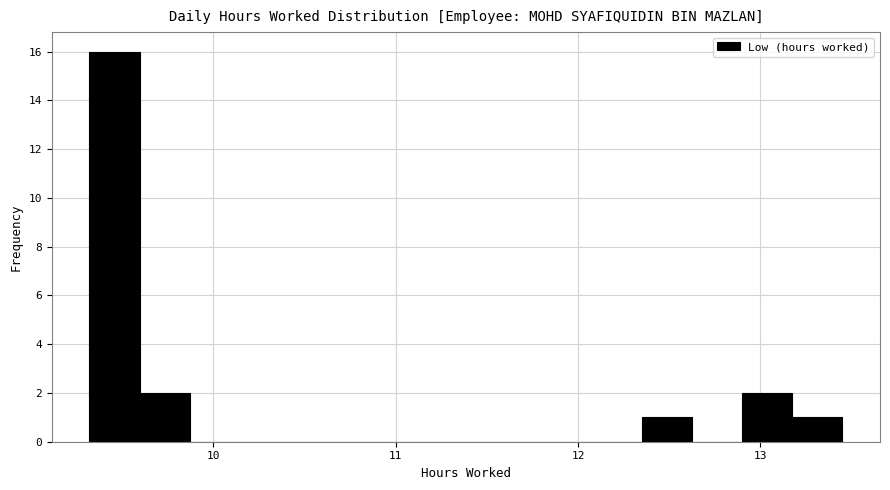

Read against the x-axis, roughly where is the centre of the tallest bar?

9.5